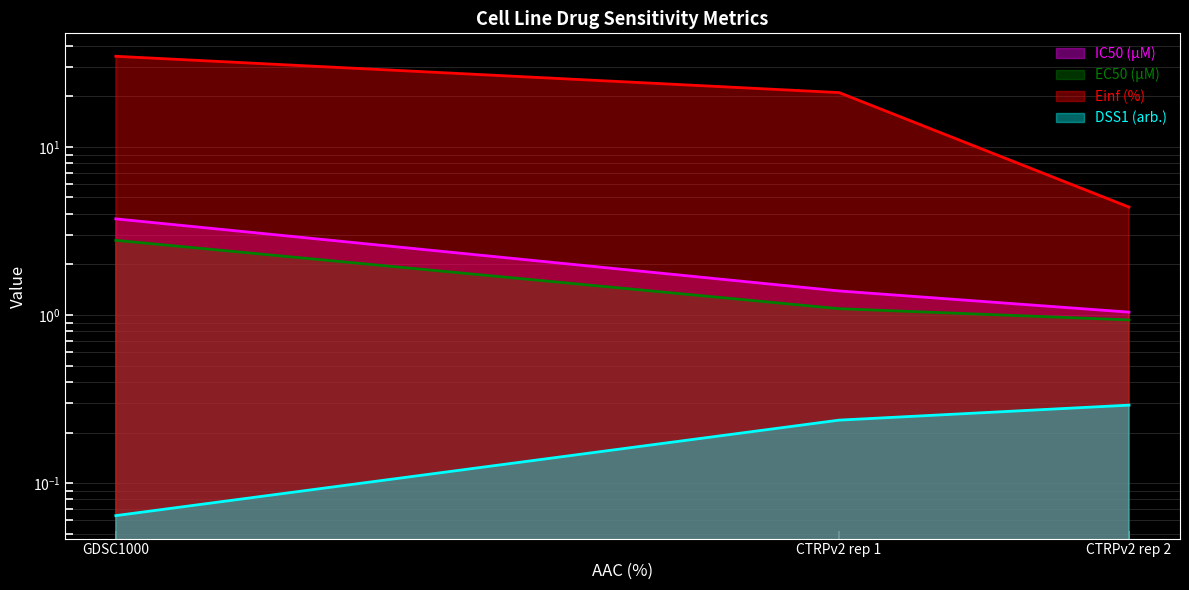

Reading right to left, transcribe all the data shown in this chart.

IC50 (µM): 1.0	1.4	3.7
EC50 (µM): 0.9	1.1	2.8
Einf (%): 4.4	21.0	34.6
DSS1 (arb.): 0.3	0.2	0.1